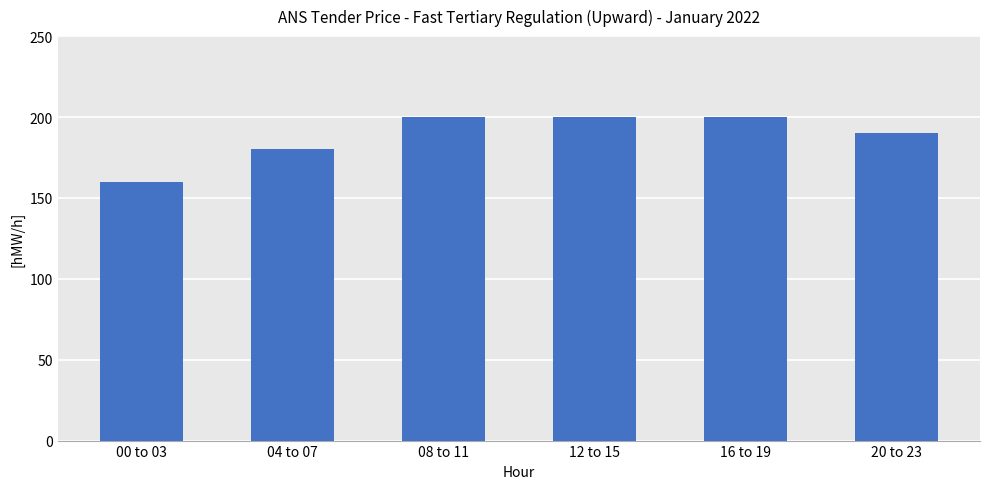

The chart shows a value of 160 at 00 to 03. True or false?

True